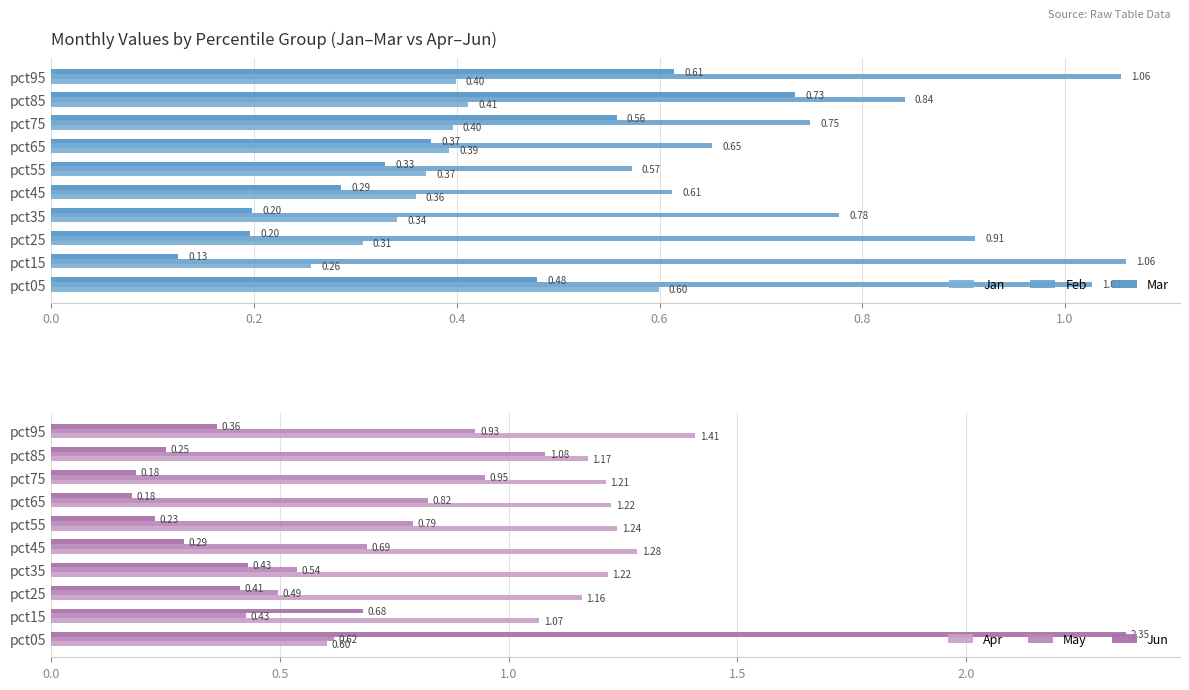

Which has a higher value, pct15 or pct65?

pct65